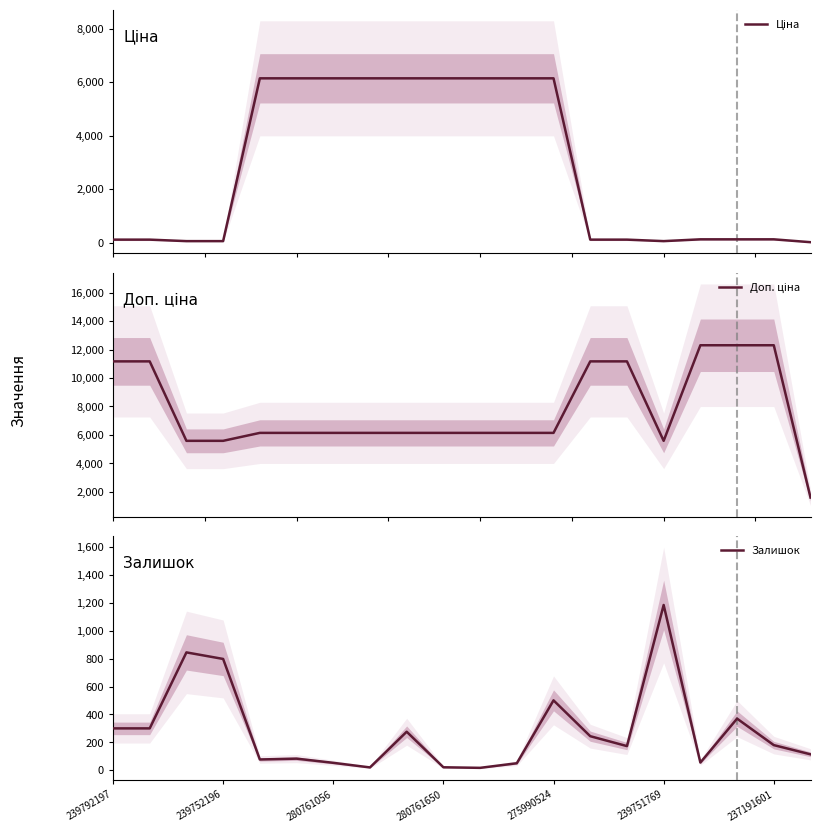

What is the maximum value for Залишок?

1185